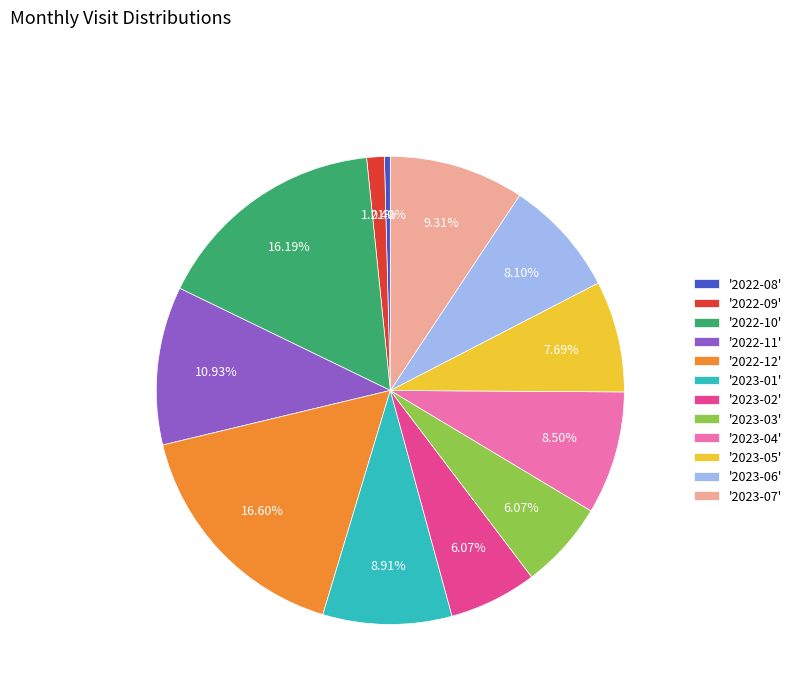

Which has a higher value, '2023-02' or '2023-04'?

'2023-04'